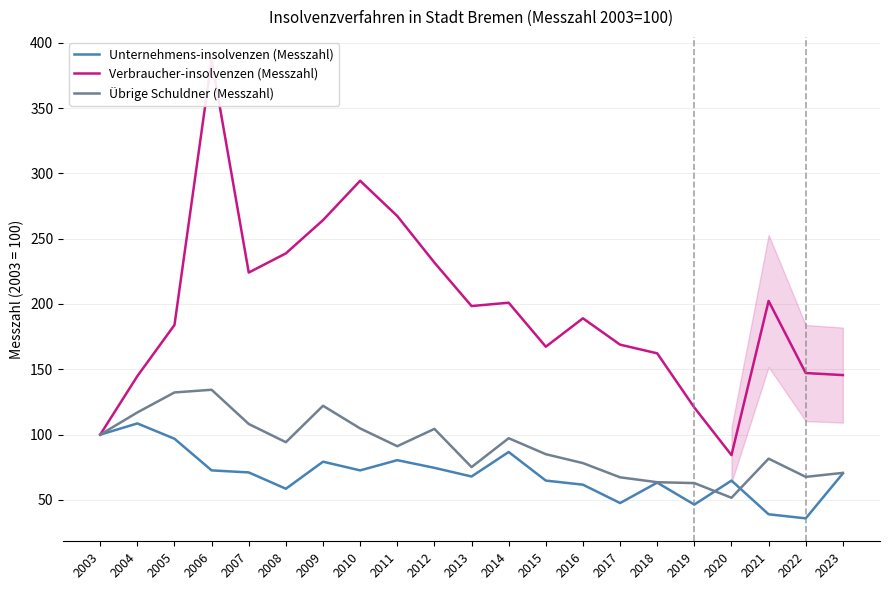

Reading left to right, what are all the values shown in this chart?

Unternehmens-insolvenzen (Messzahl): 2003=100.0	2004=108.6	2005=96.9	2006=72.7	2007=71.1	2008=58.6	2009=79.3	2010=72.7	2011=80.5	2012=74.6	2013=68.0	2014=86.7	2015=64.8	2016=61.7	2017=47.7	2018=63.3	2019=46.5	2020=64.8	2021=39.1	2022=35.9	2023=70.3
Verbraucher-insolvenzen (Messzahl): 2003=100.0	2004=144.8	2005=184.0	2006=386.9	2007=224.1	2008=238.7	2009=264.2	2010=294.3	2011=267.3	2012=231.7	2013=198.4	2014=201.0	2015=167.3	2016=189.0	2017=168.9	2018=162.2	2019=120.7	2020=84.3	2021=202.3	2022=147.2	2023=145.6
Übrige Schuldner (Messzahl): 2003=100.0	2004=117.0	2005=132.3	2006=134.4	2007=108.2	2008=94.2	2009=122.1	2010=104.8	2011=91.2	2012=104.4	2013=75.2	2014=97.3	2015=85.0	2016=78.2	2017=67.3	2018=63.6	2019=62.9	2020=51.7	2021=81.6	2022=67.7	2023=70.7